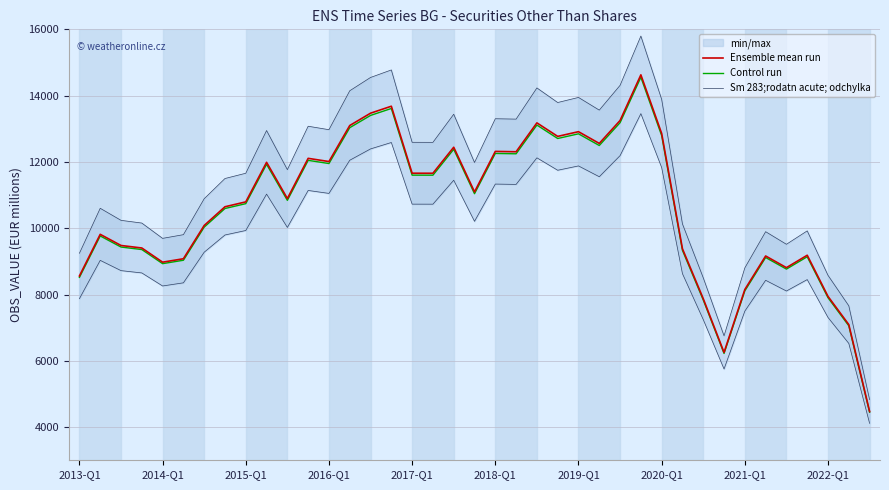

What is the difference between the maximum and minimum values in the Control run series?

10104.1